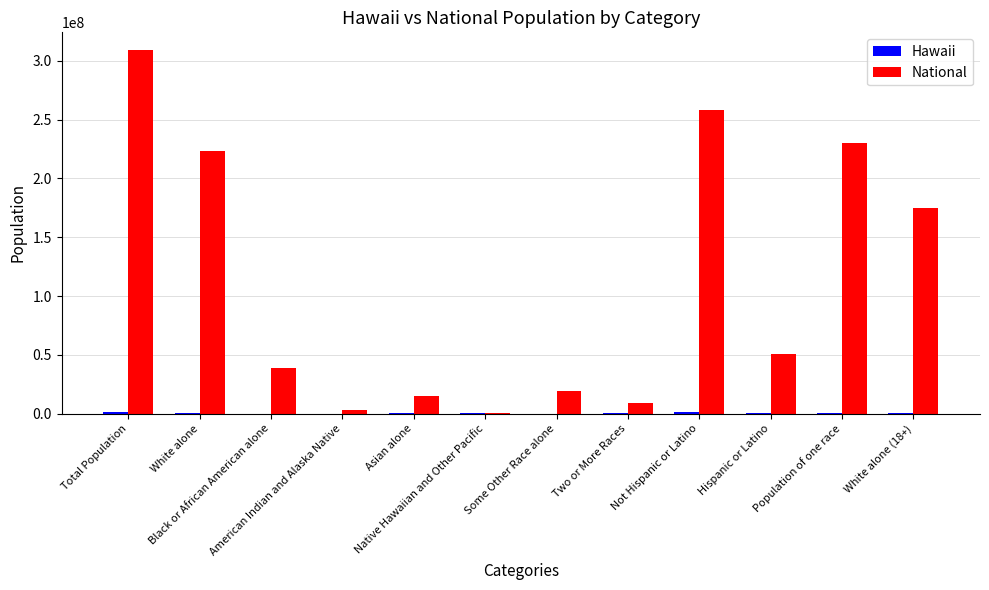

True or false: National has a value of 385095390 at White alone.

False